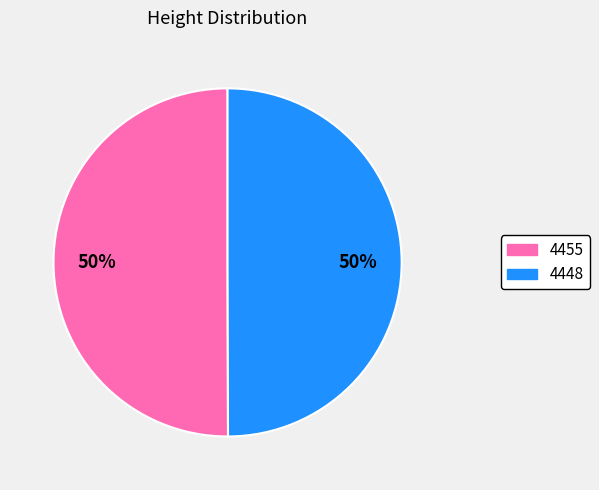

Is it true that 4448 is 61% of the pie?

False